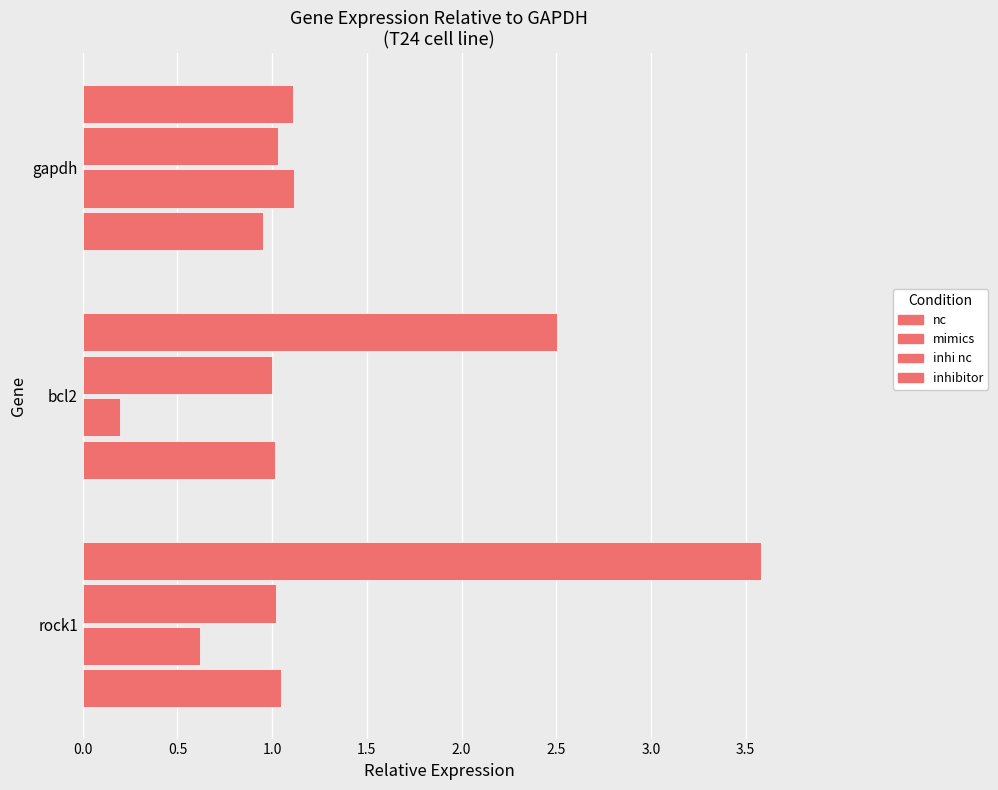

At how many categories does at least one series exceed 0?

3